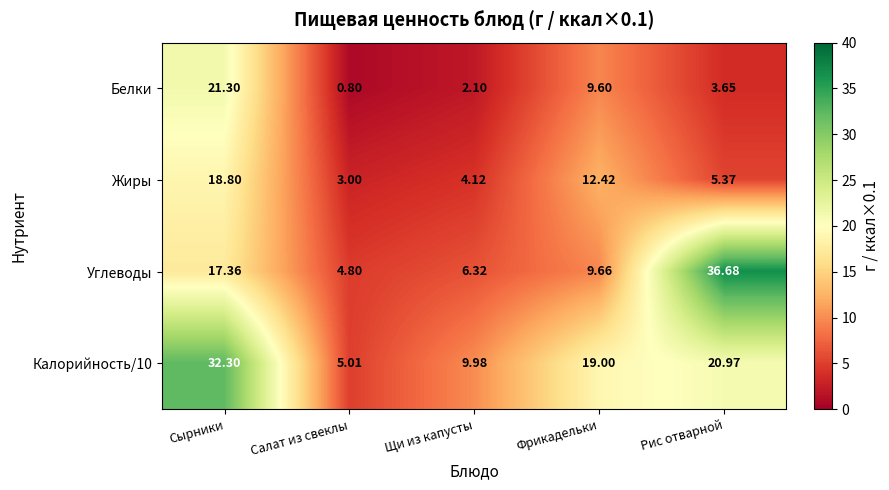

Which category has the lowest value across all series?

Салат из свеклы